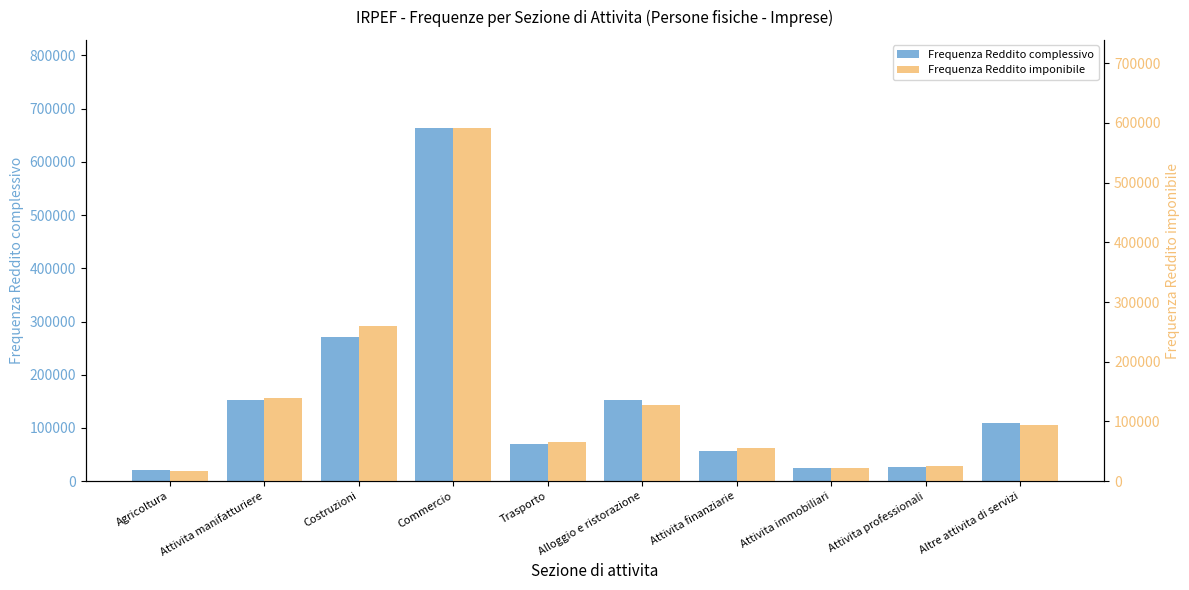

Rank the categories by Frequenza Reddito imponibile value from lowest to highest.

Agricoltura, Attivita immobiliari, Attivita professionali, Attivita finanziarie, Trasporto, Altre attivita di servizi, Alloggio e ristorazione, Attivita manifatturiere, Costruzioni, Commercio